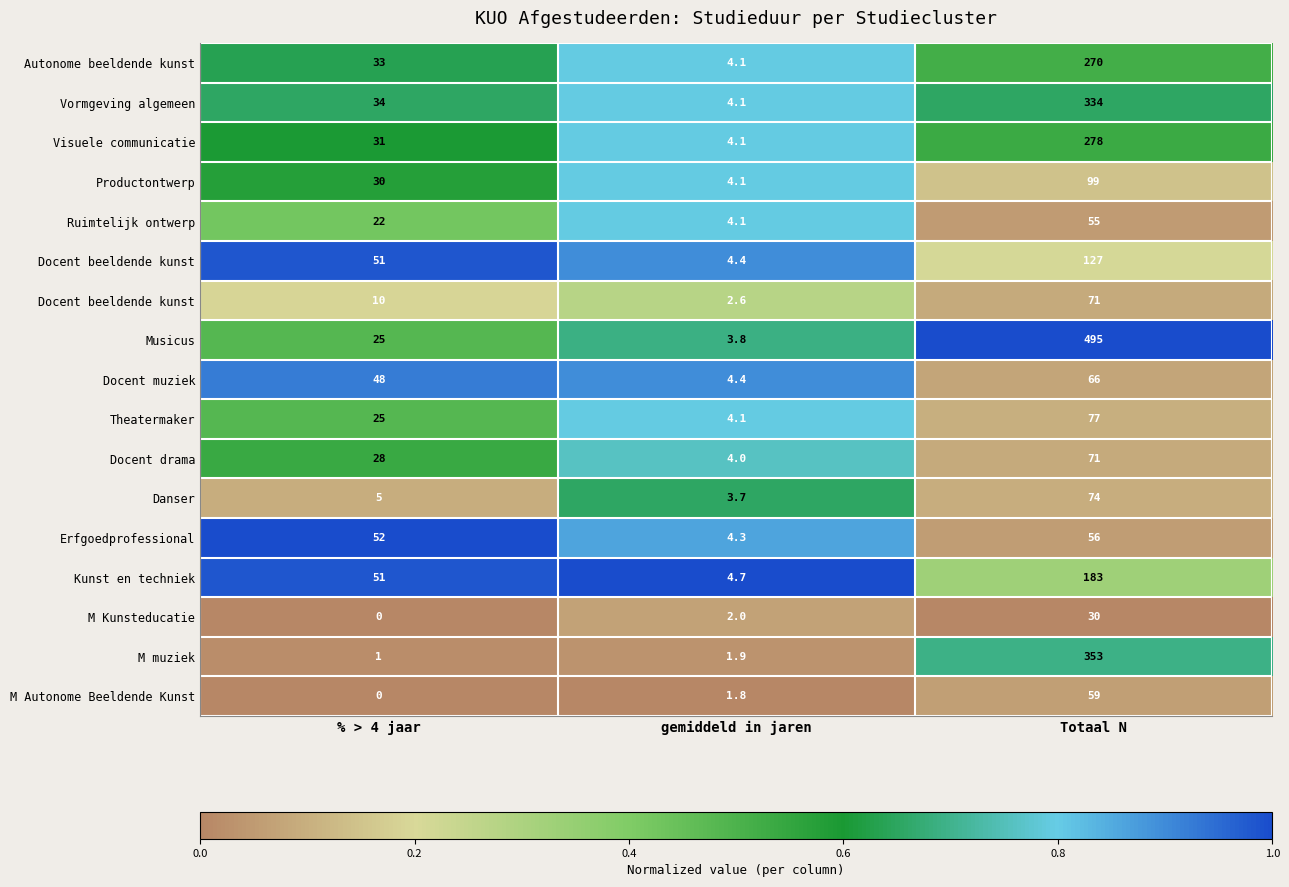

How many categories are shown in the chart?

3